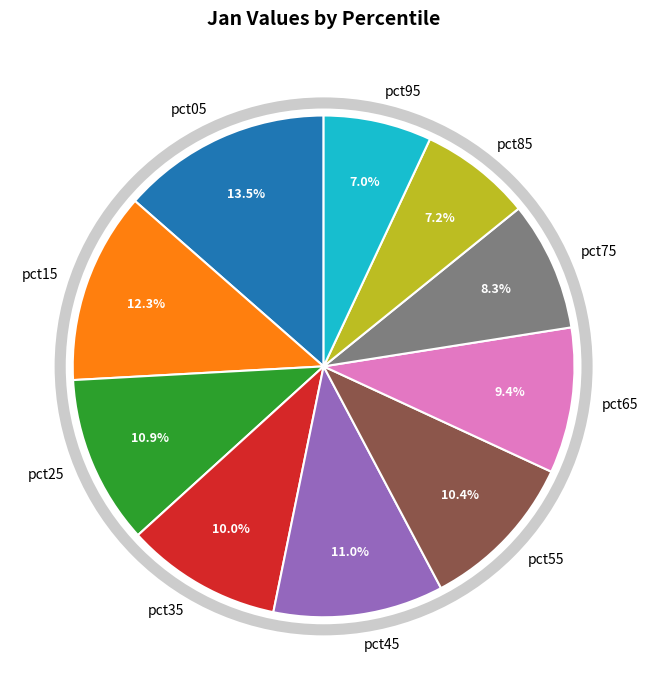

Is there any slice that represents more than half of the pie?

No